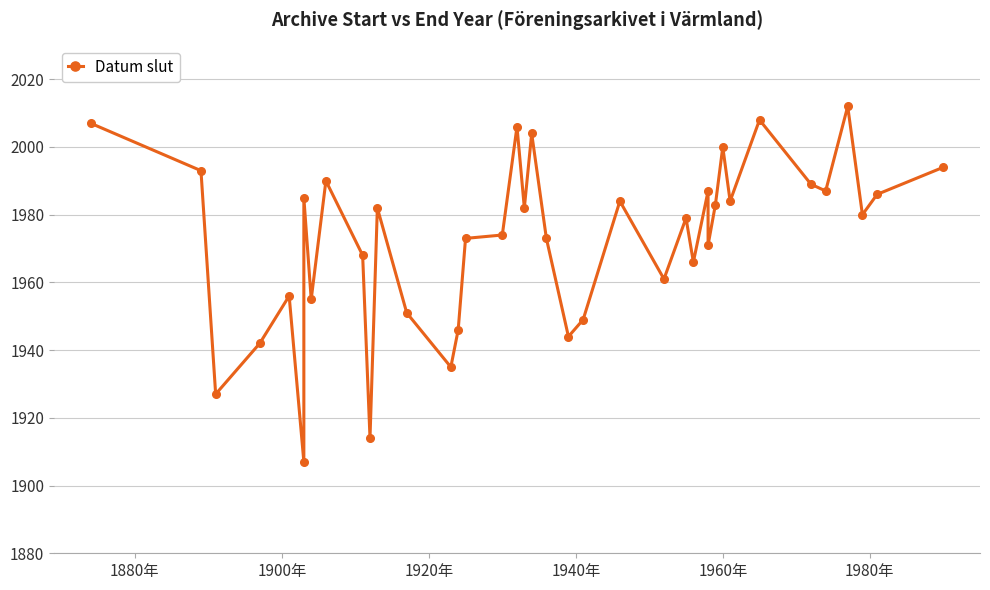

How many lines are shown in the chart?

1